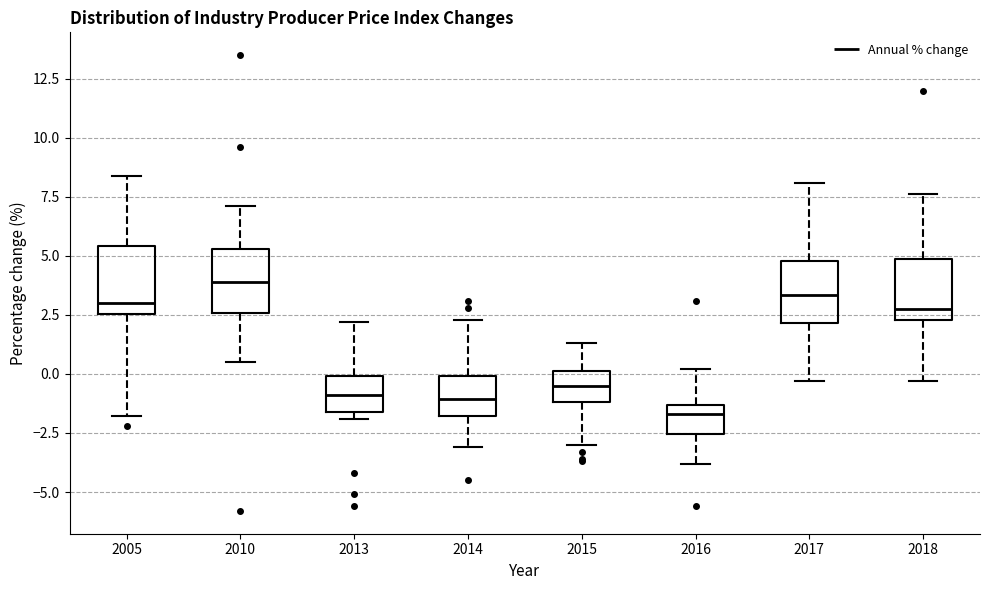

Reading left to right, transcribe this box plot: for each box, give where its median line is, the range the box spans, and where its two whiskers end, as read against the y-axis. The values are not printed on the chart, so give them approximately, as read against the axis.

2005: median 3.0, box 2.5 to 5.5, whiskers -2.0 to 8.5
2010: median 4.0, box 2.5 to 5.5, whiskers 0.5 to 7.0
2013: median -1.0, box -1.5 to 0.0, whiskers -2.0 to 2.0
2014: median -1.0, box -2.0 to 0.0, whiskers -3.0 to 2.5
2015: median -0.5, box -1.0 to 0.0, whiskers -3.0 to 1.5
2016: median -1.5 (just below the box's upper edge), box -2.5 to -1.5, whiskers -4.0 to 0.0
2017: median 3.5, box 2.0 to 5.0, whiskers -0.5 to 8.0
2018: median 3.0, box 2.5 to 5.0, whiskers -0.5 to 7.5